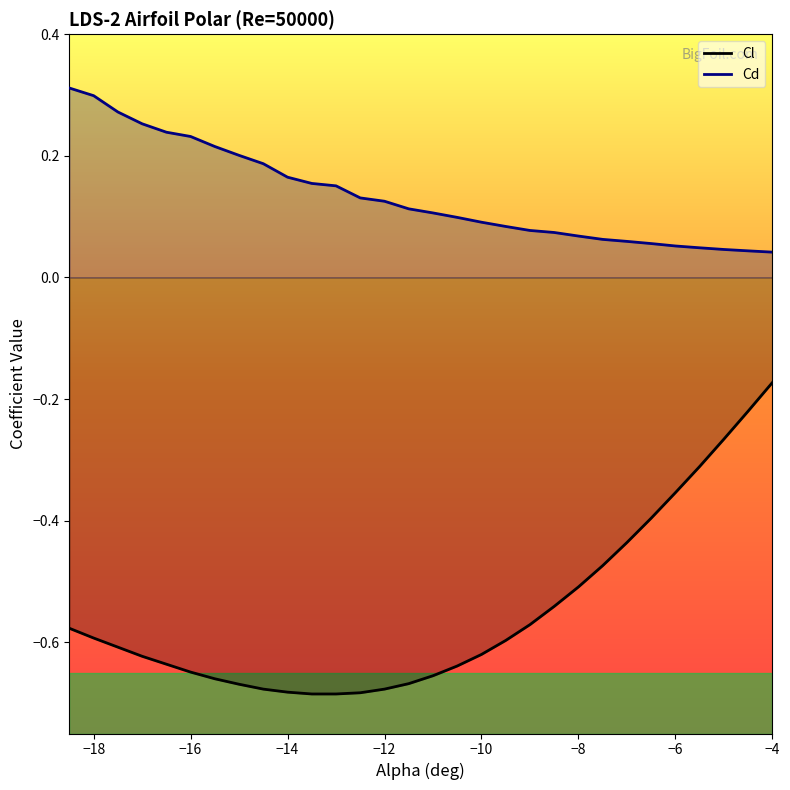

What is the value of the Cd point at the 9th from the left?

0.2